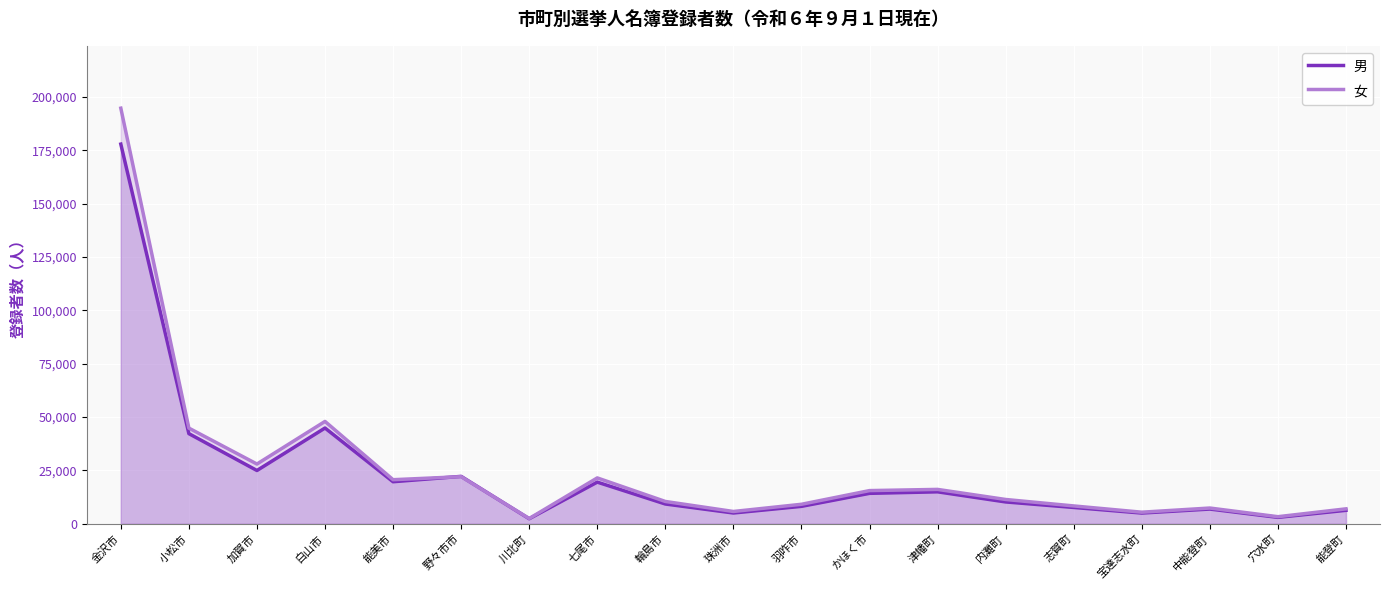

How many series are shown in this chart?

2